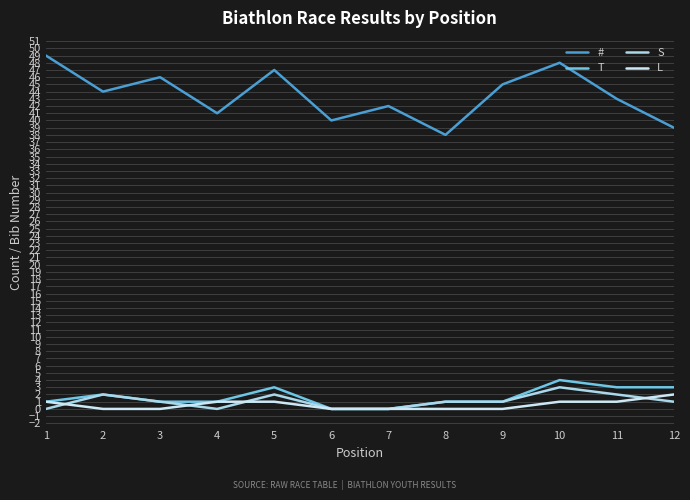

What is the sum of the L values at 1 and 3?

1